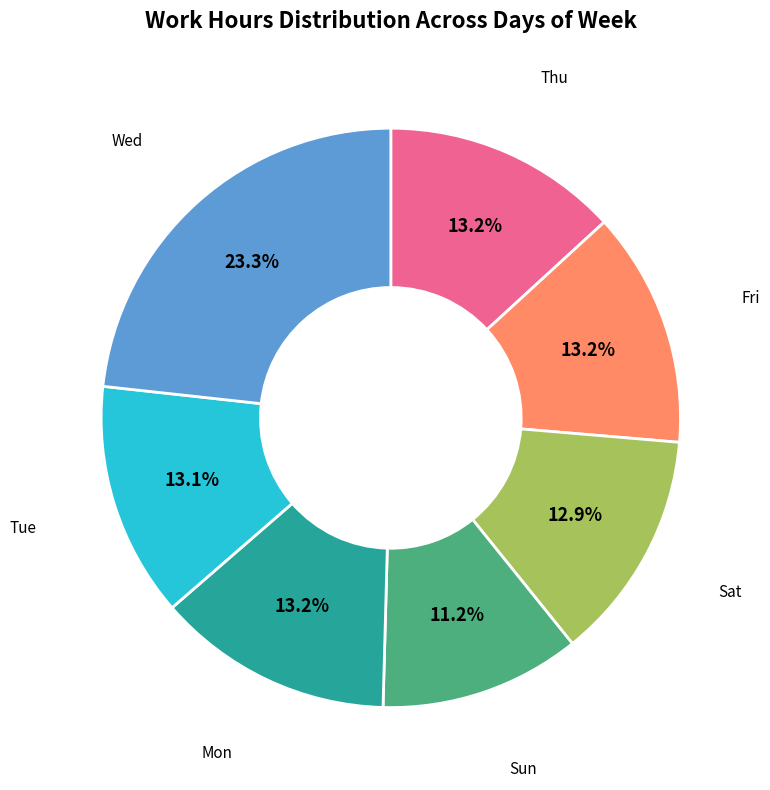

What is the smallest slice in the pie chart?

Sun